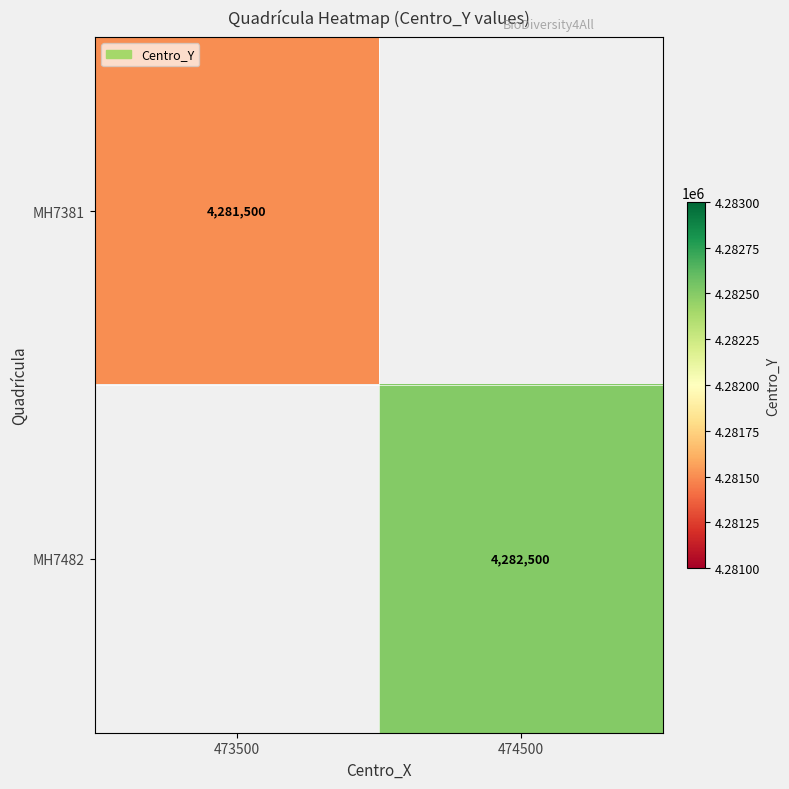

Is it true that MH7482 equals 4282500 at 474500?

True